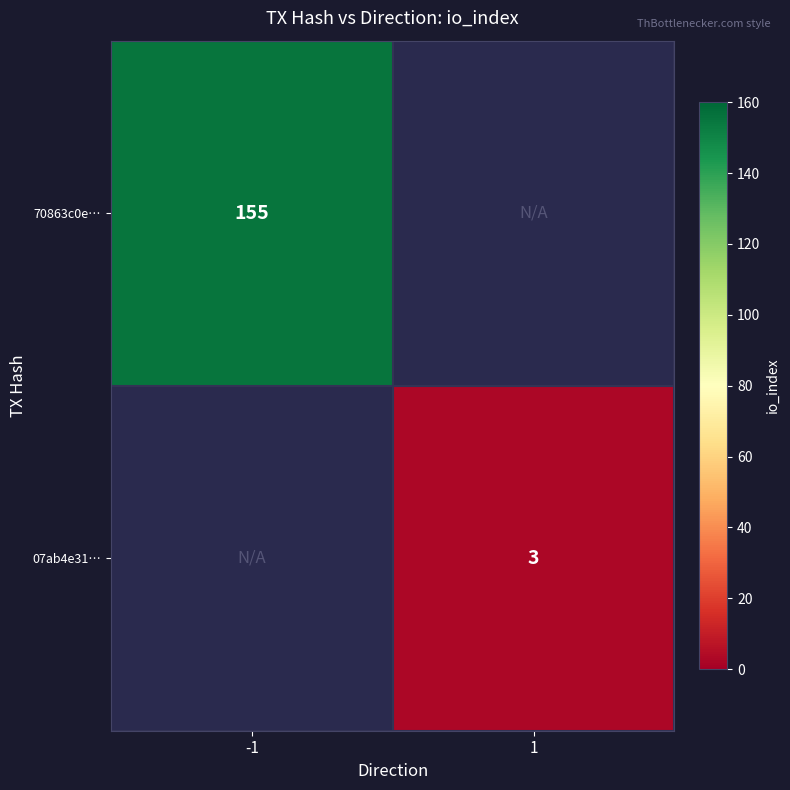

The 07ab4e31… series shows 3 at 1. True or false?

True